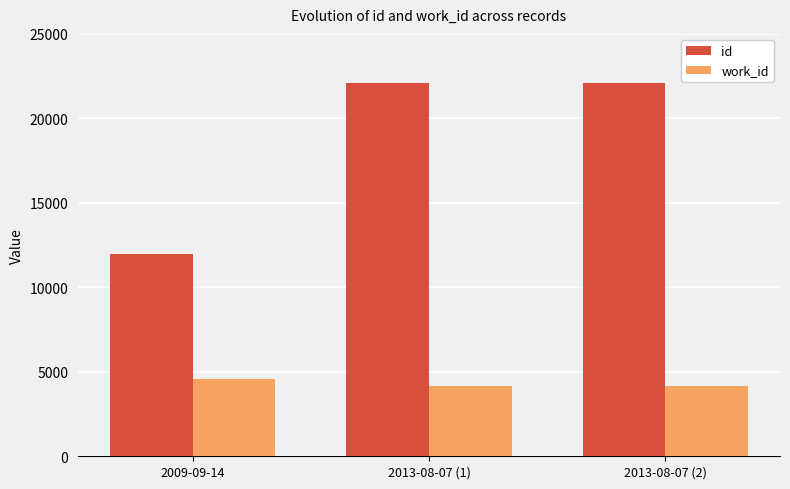

Count the work_id values in the range 4167 to 4555.

3